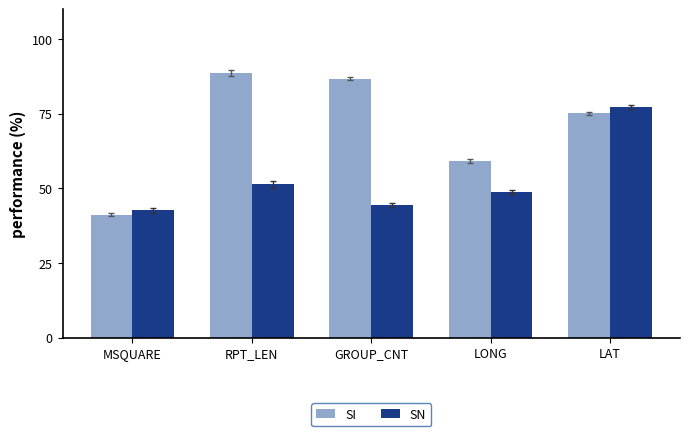

Rank the categories by SN value from lowest to highest.

MSQUARE, GROUP_CNT, LONG, RPT_LEN, LAT